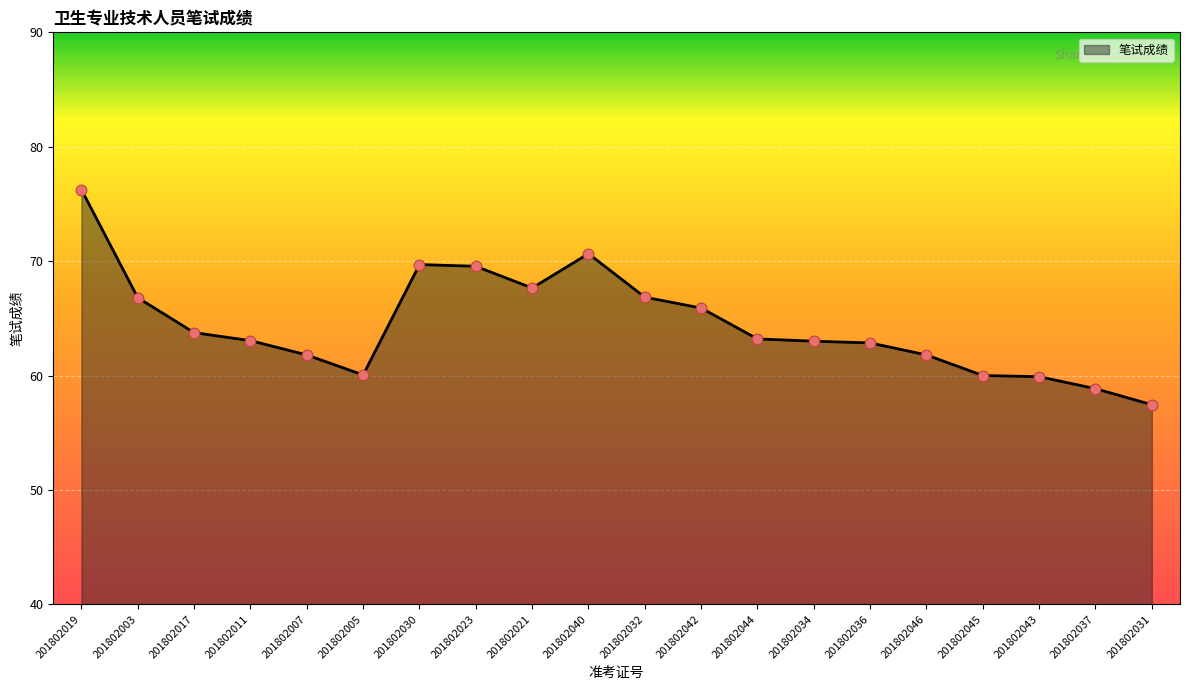

Which has a higher value, 201802019 or 201802040?

201802019